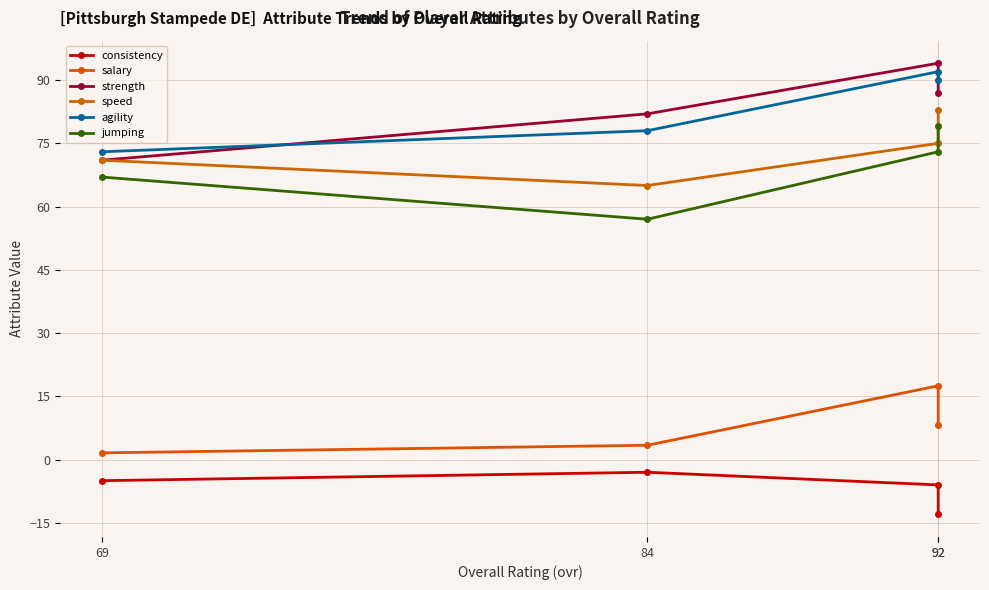

What is the difference between the maximum and minimum values in the salary series?

15.9